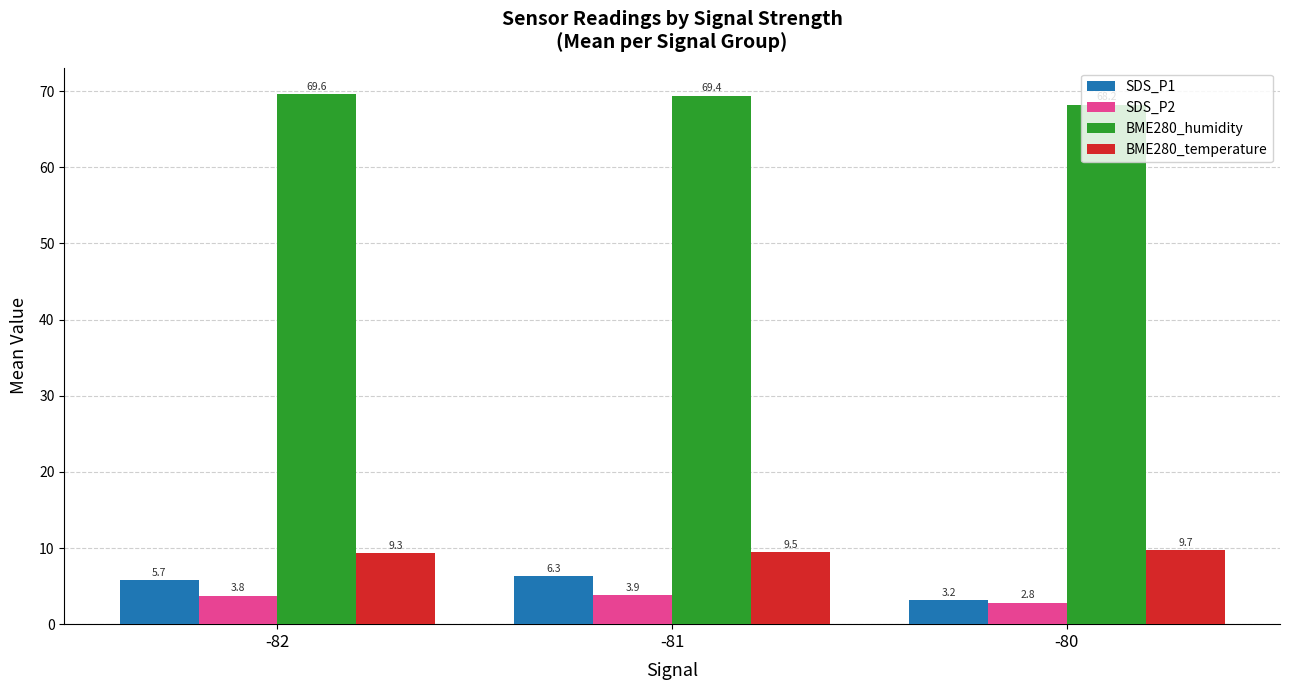

What is the sum of the SDS_P1 values at -82 and -81?

12.1